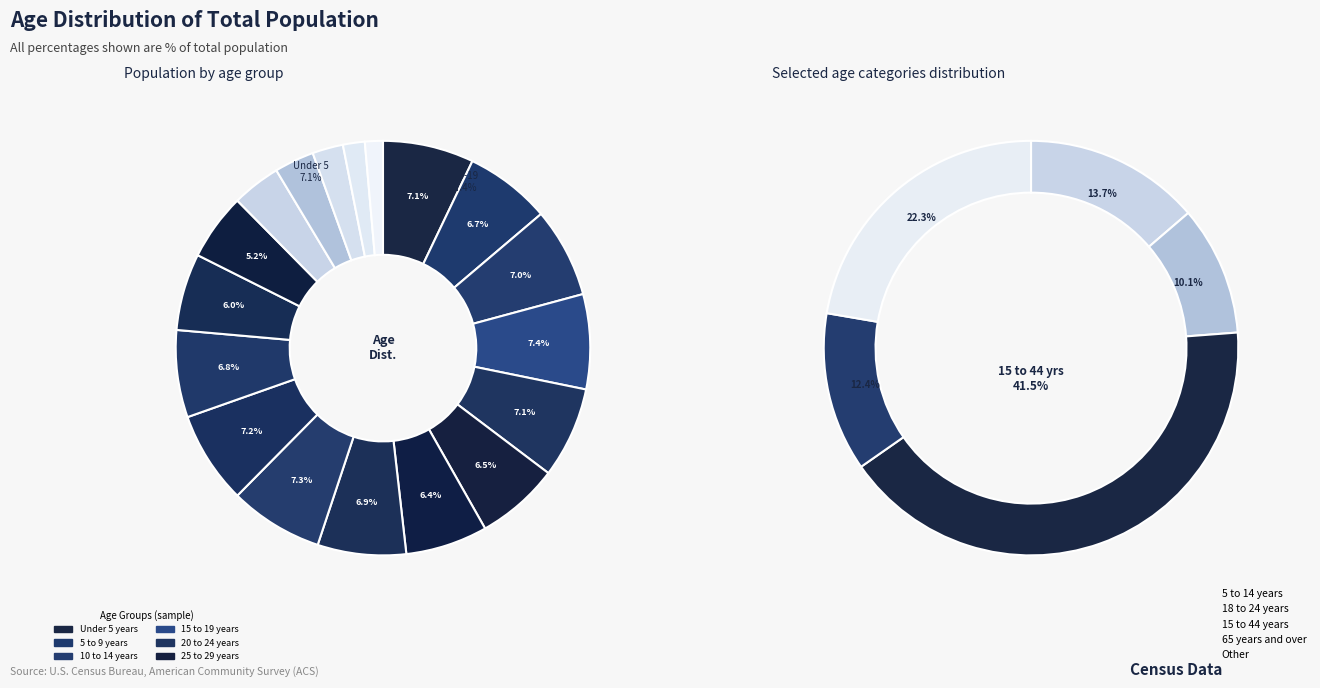

The 10 to 14 years slice represents 7% of the pie. True or false?

True